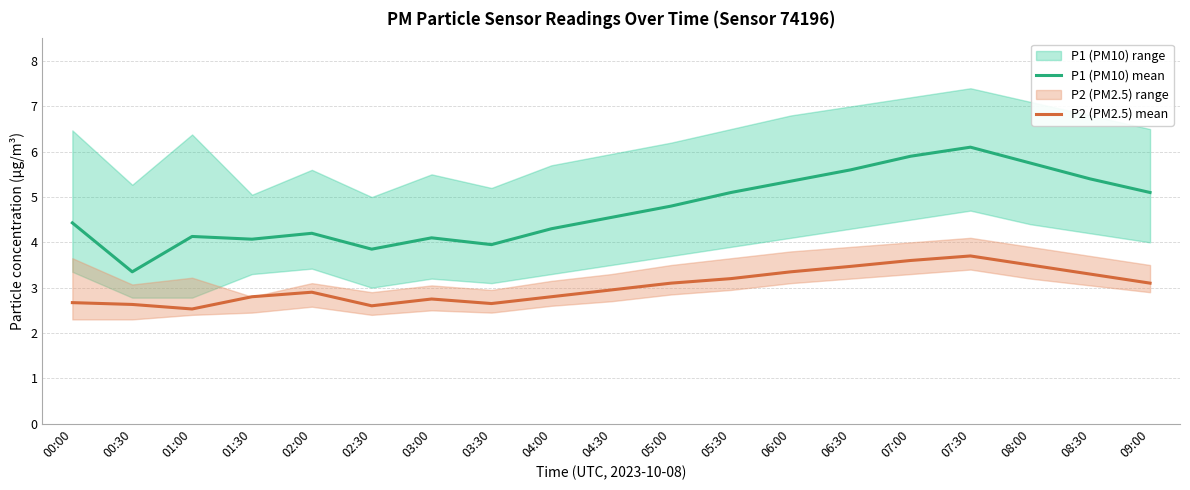

True or false: P1 (PM10) mean and P2 (PM2.5) mean cross at least once.

False